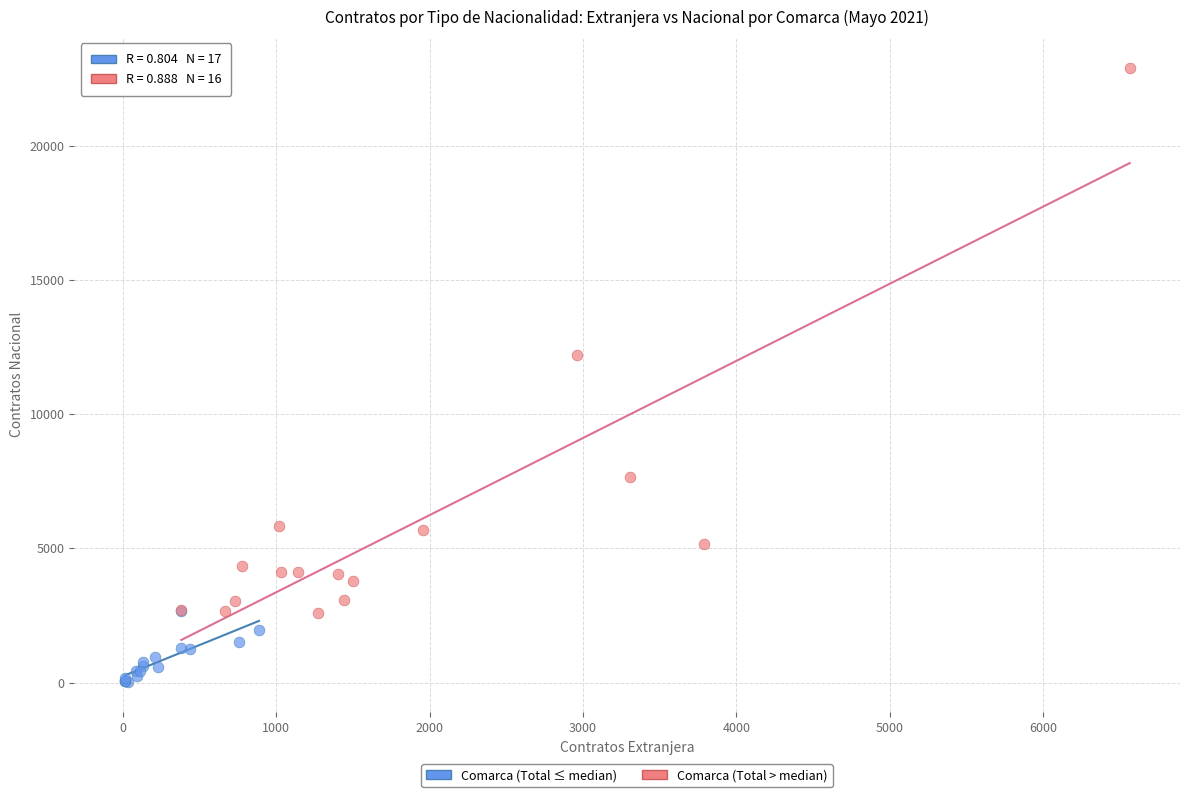

Which series reaches the minimum Y coordinate?

Comarca (Total ≤ median)